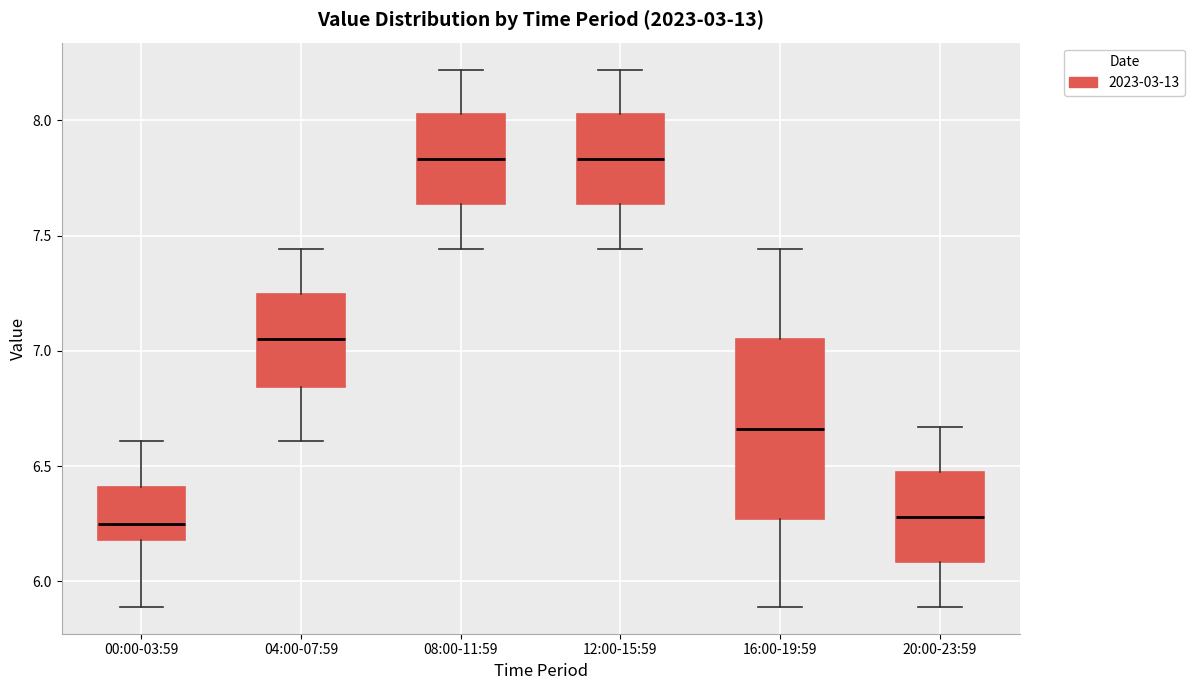

Comparing the boxes themselves (not the whiskers), which one is the tallest?

16:00-19:59